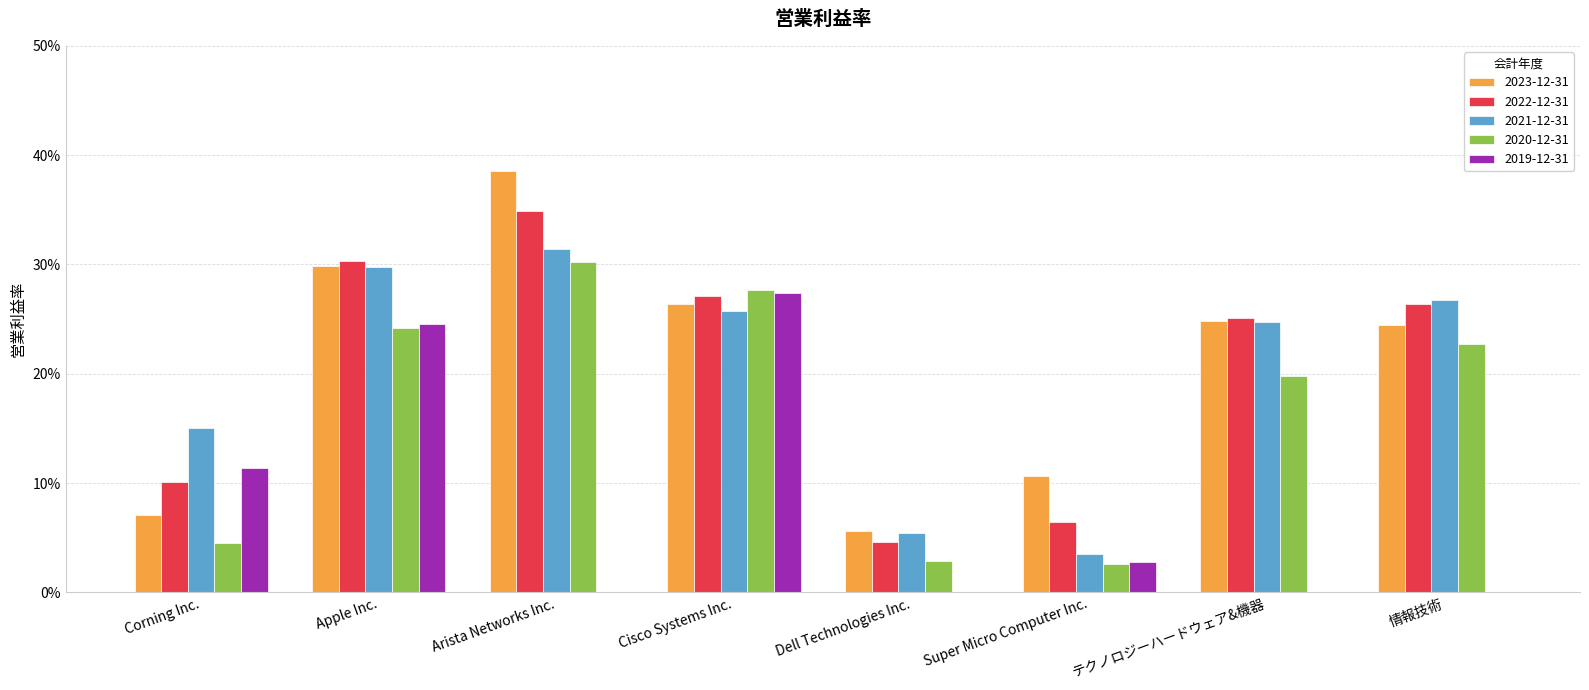

What are all the series names shown in the legend?

2023-12-31, 2022-12-31, 2021-12-31, 2020-12-31, 2019-12-31